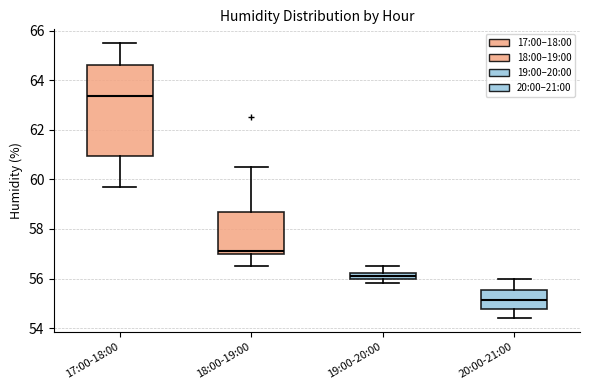

Comparing the boxes themselves (not the whiskers), which one is the tallest?

17:00-18:00